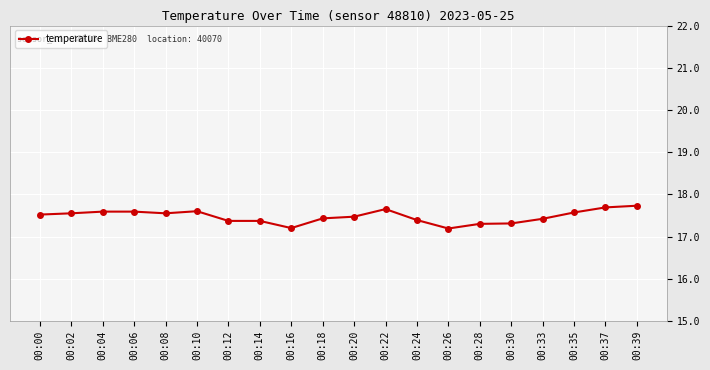

Is it true that the value at 00:00 is 31.0?

False